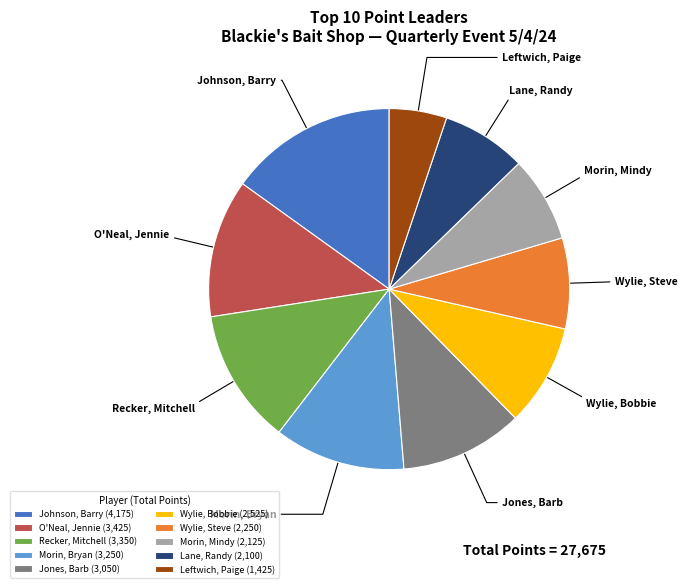

The Wylie, Bobbie slice represents 9% of the pie. True or false?

True